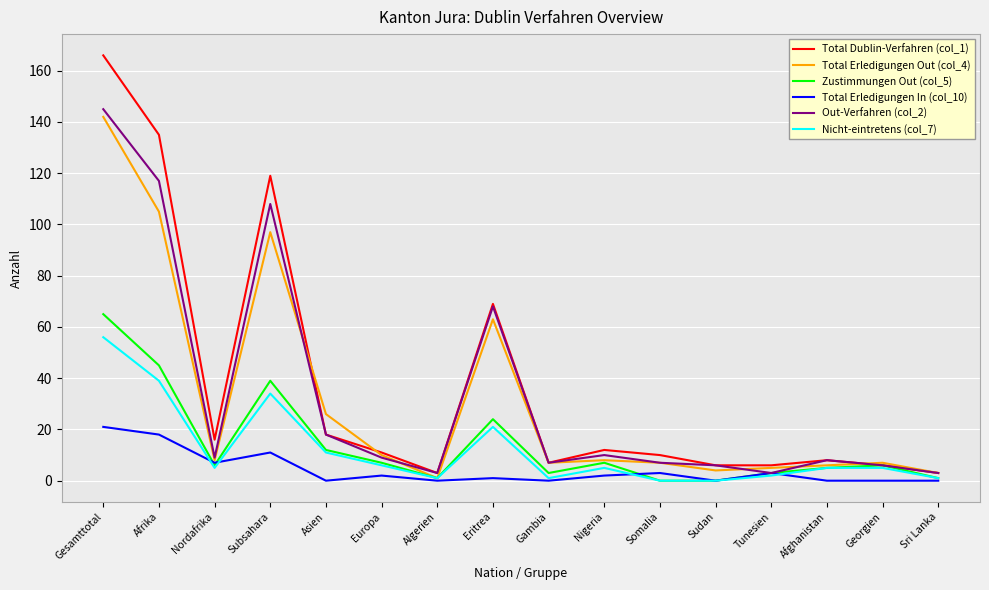

At which category does the chart reach its peak across all series?

Gesamttotal